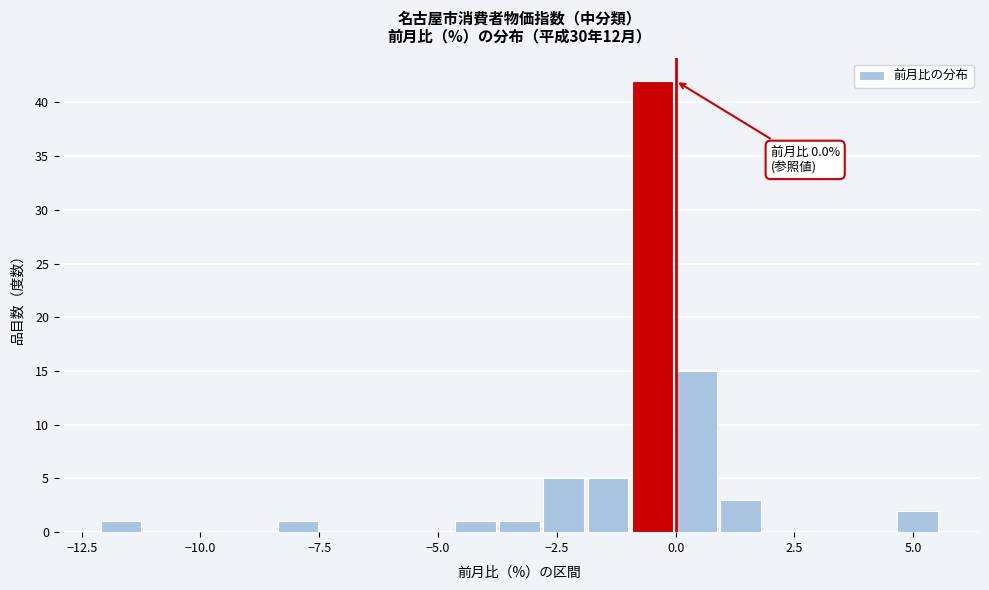

Around what value on the x-axis is the tallest bar? Give the approximate position of its centre, as read against the axis.

-0.5